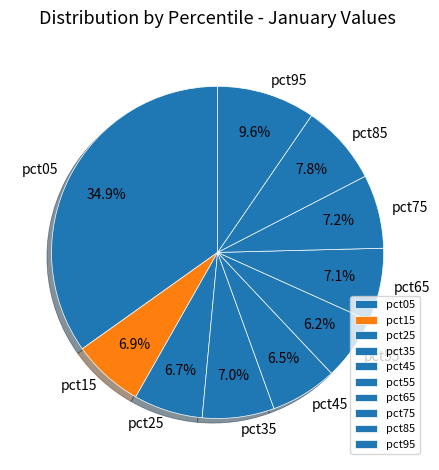

What percentage is the pct85 slice, to the nearest percent?

8%